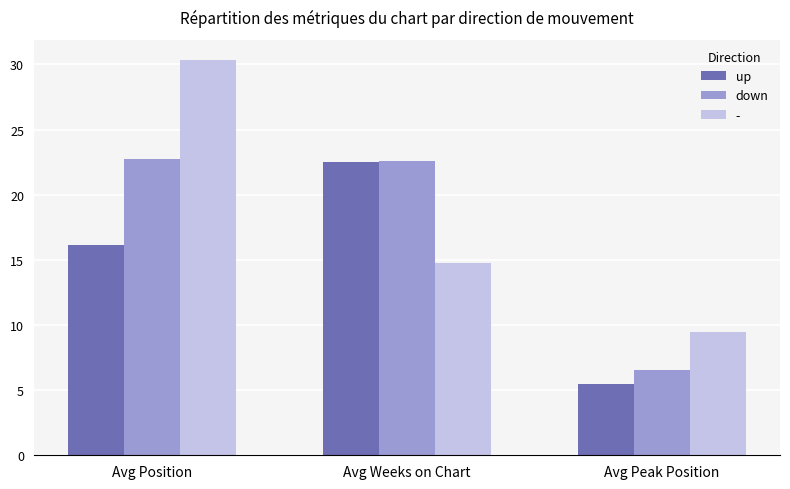

Reading left to right, what are all the values shown in this chart?

up: Avg Position=16.2	Avg Weeks on Chart=22.5	Avg Peak Position=5.4
down: Avg Position=22.8	Avg Weeks on Chart=22.6	Avg Peak Position=6.6
-: Avg Position=30.4	Avg Weeks on Chart=14.8	Avg Peak Position=9.5